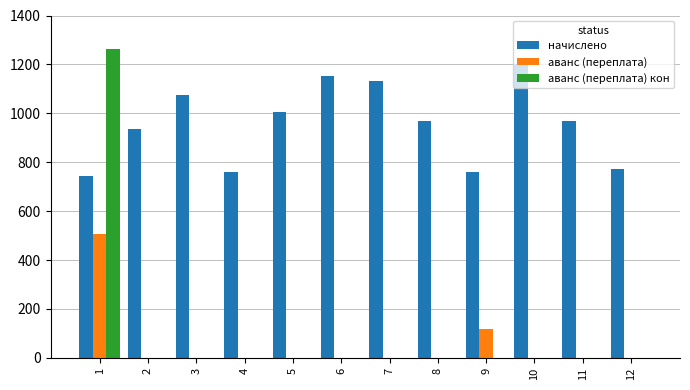

What are all the series names shown in the legend?

начислено, аванс (переплата), аванс (переплата) кон